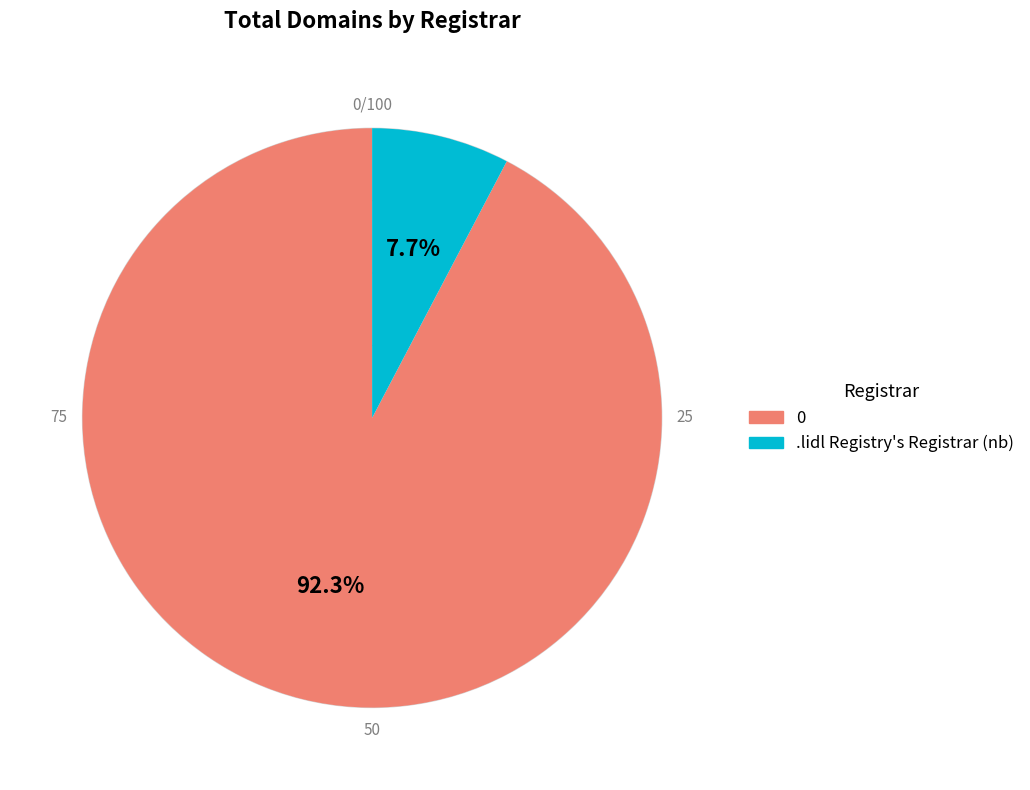

Is there any slice that represents more than half of the pie?

Yes